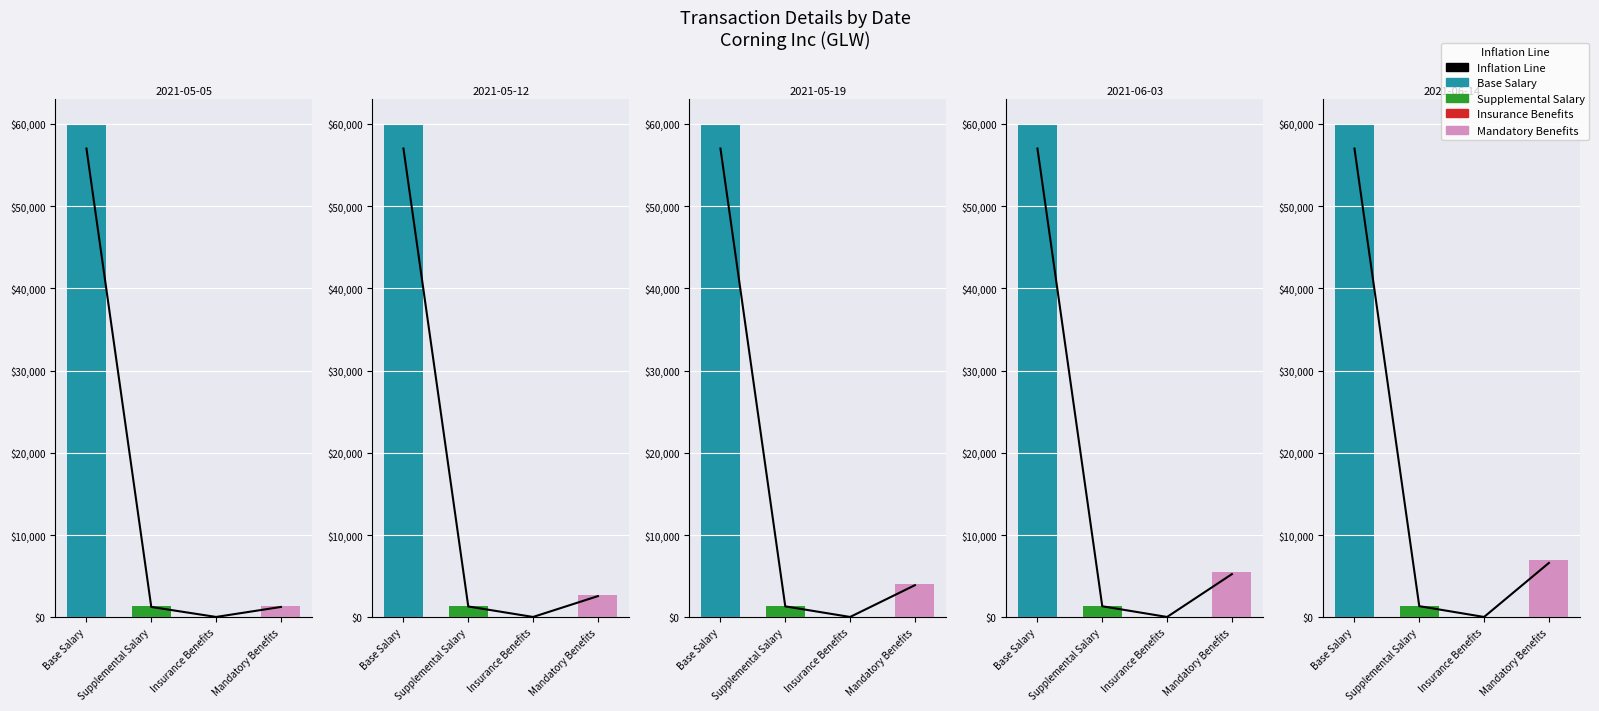

Is it true that the value at Insurance Benefits is 43.1?

True